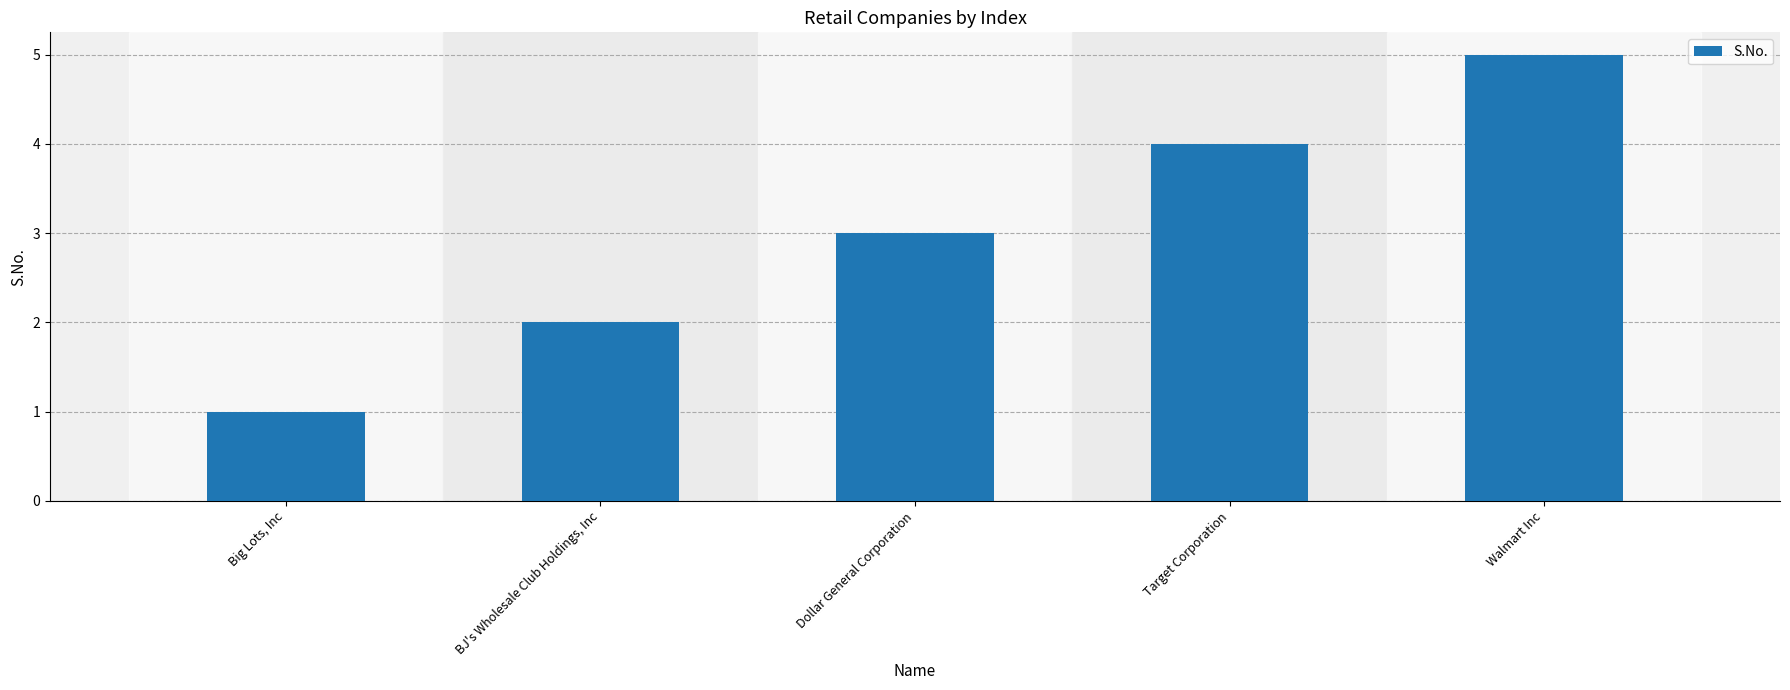

True or false: the data shows 2 at Walmart Inc.

False